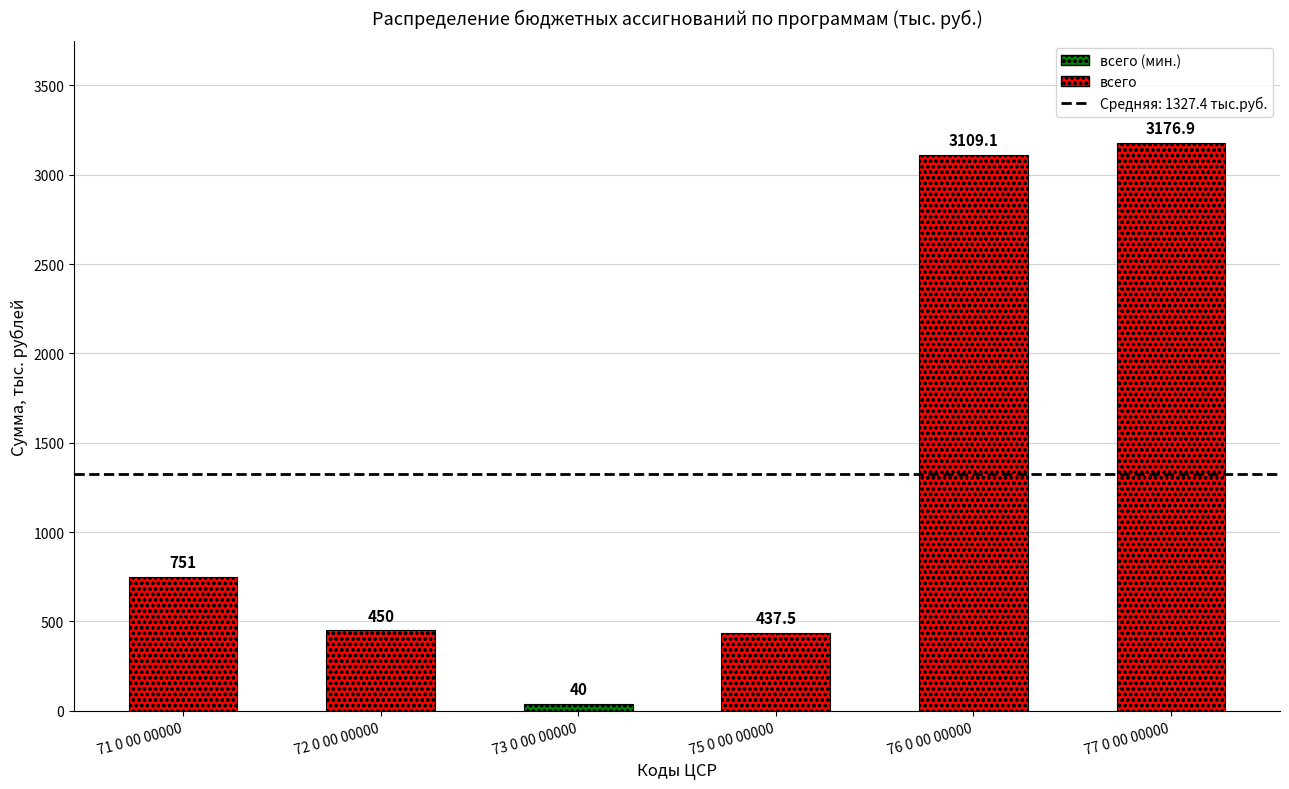

At which label does всего reach its peak?

77 0 00 00000